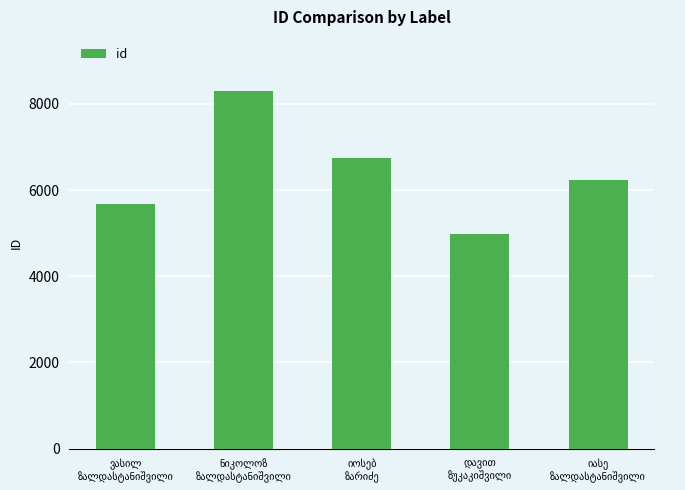

What is the value of the 2nd bar from the left?

8306